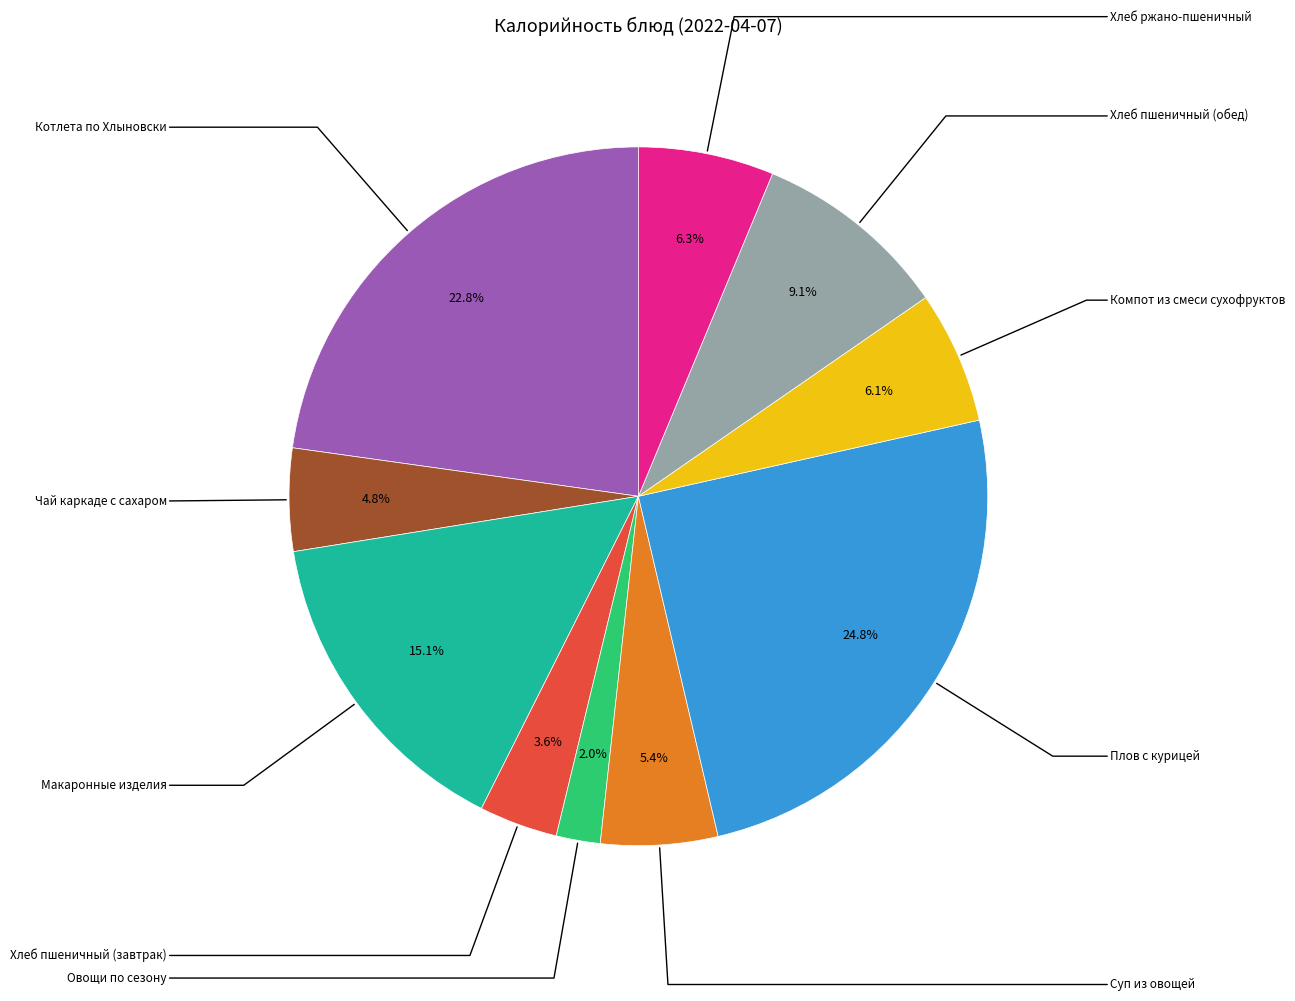

Is there any slice that represents more than half of the pie?

No